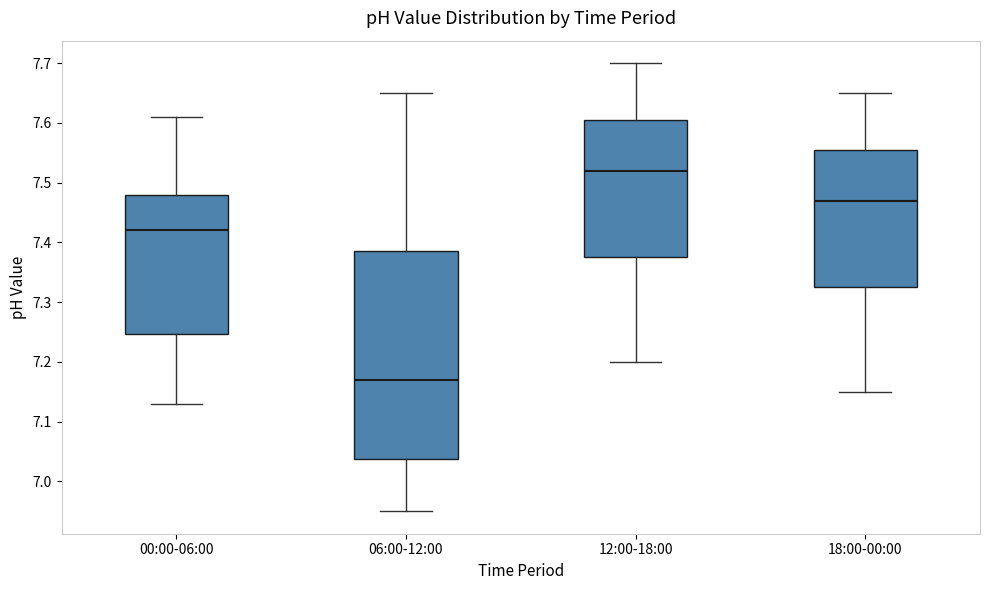

Where is the upper edge of the box for 06:00-12:00 on the y-axis? The values are not printed on the chart, so give them approximately, as read against the axis.

7.39